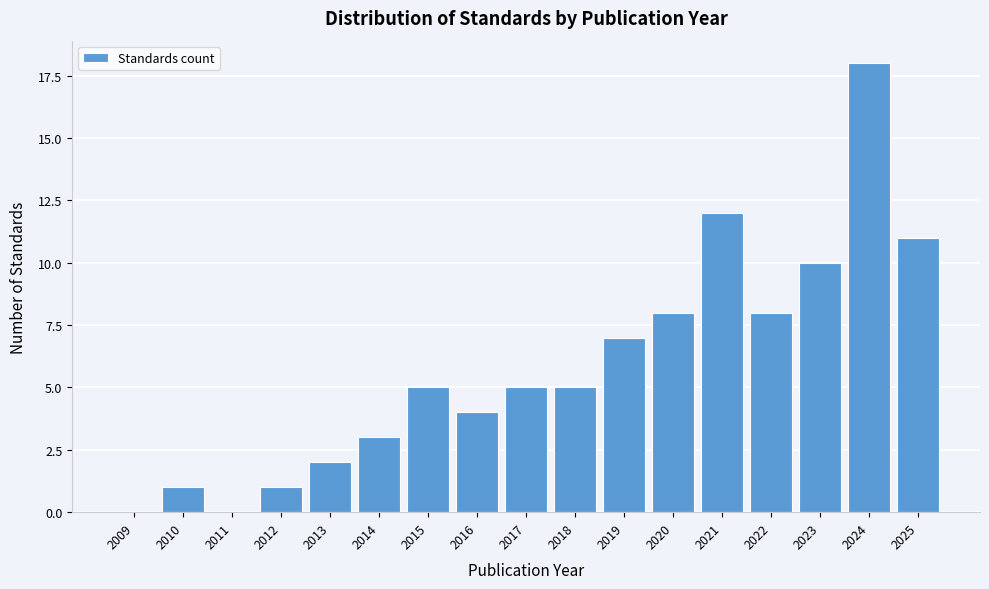

Reading right to left, transcribe all the data shown in this chart.

2025=11	2024=18	2023=10	2022=8	2021=12	2020=8	2019=7	2018=5	2017=5	2016=4	2015=5	2014=3	2013=2	2012=1	2011=0	2010=1	2009=0